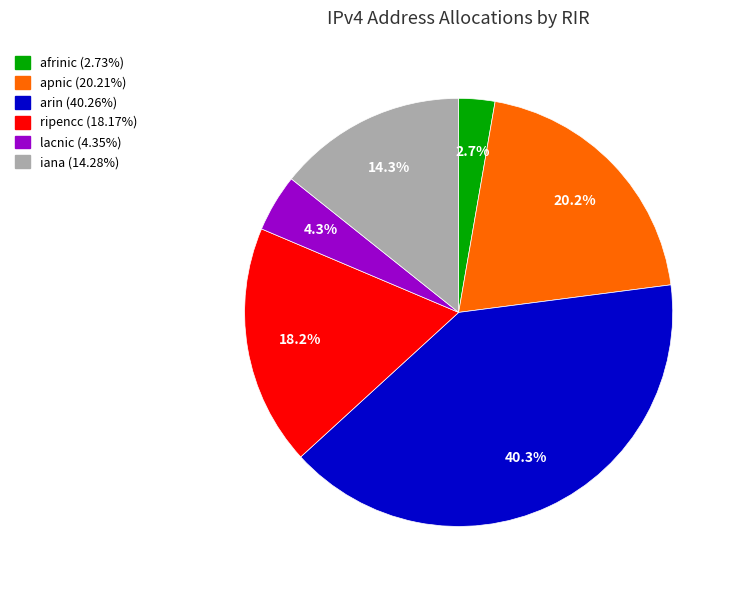

What is the largest slice in the pie chart?

arin